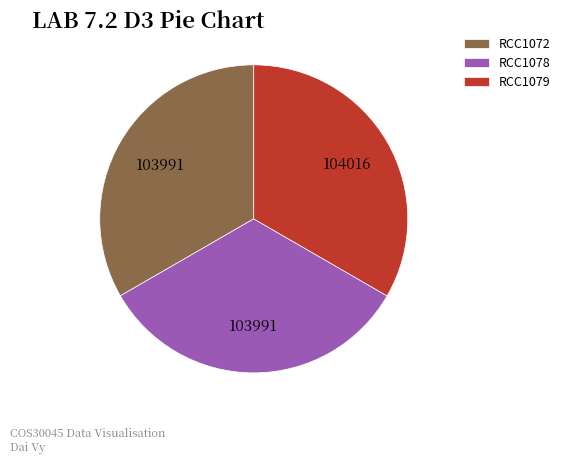

Do RCC1072 and RCC1078 together represent more than half of the pie?

Yes